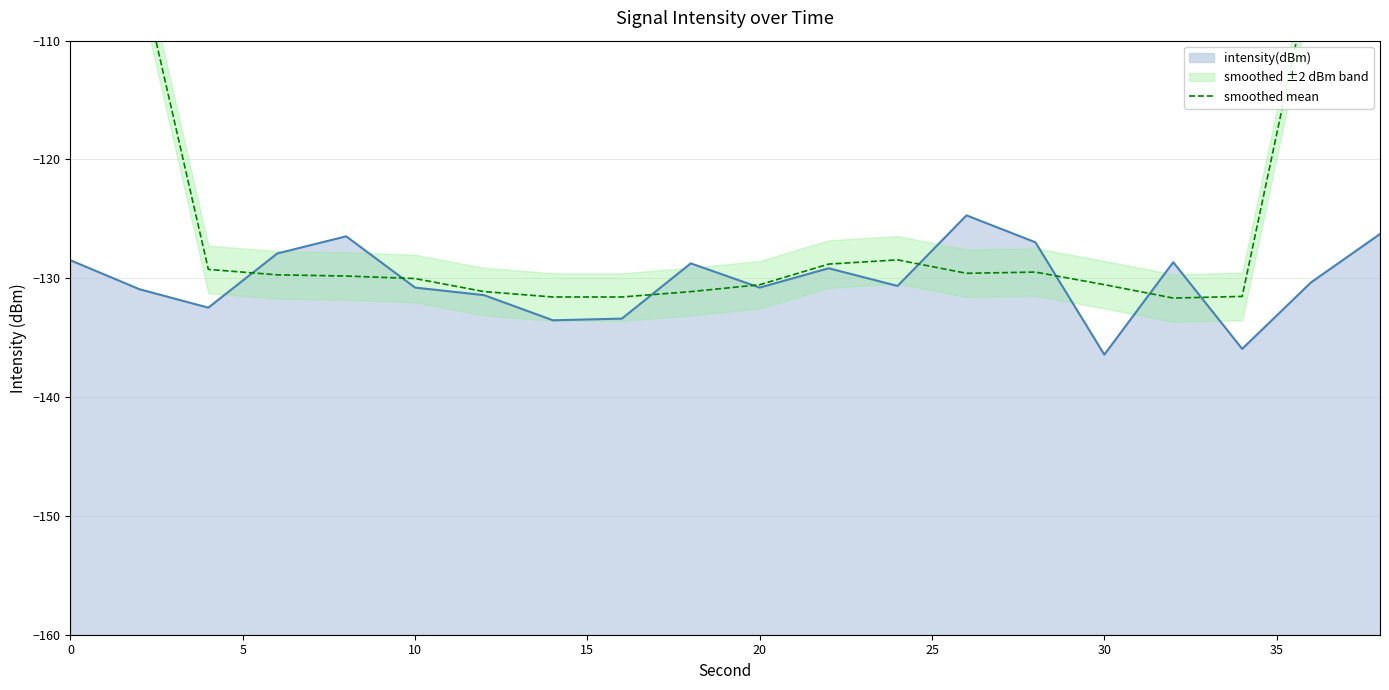

What is the highest value of the intensity(dBm) series?

-124.7